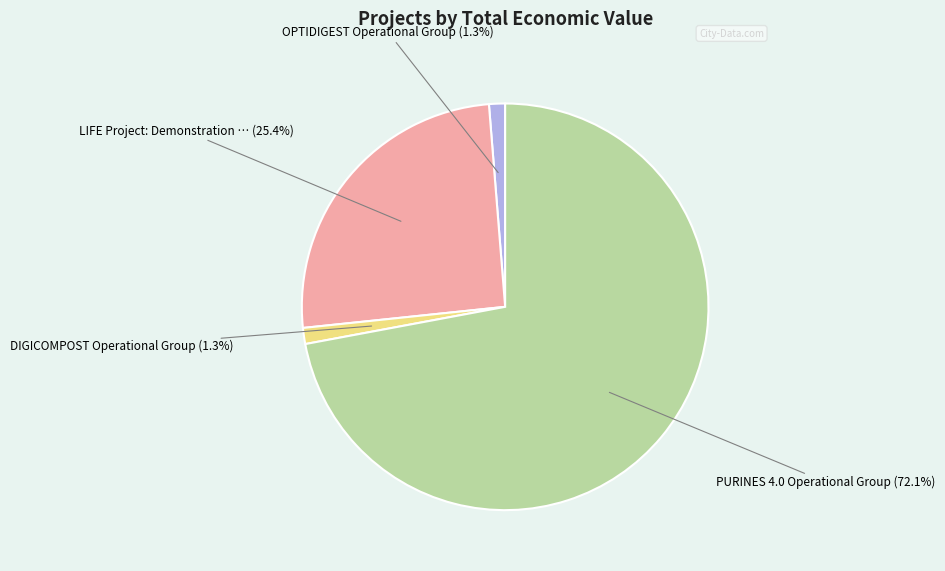

Is there a majority slice in this chart?

Yes